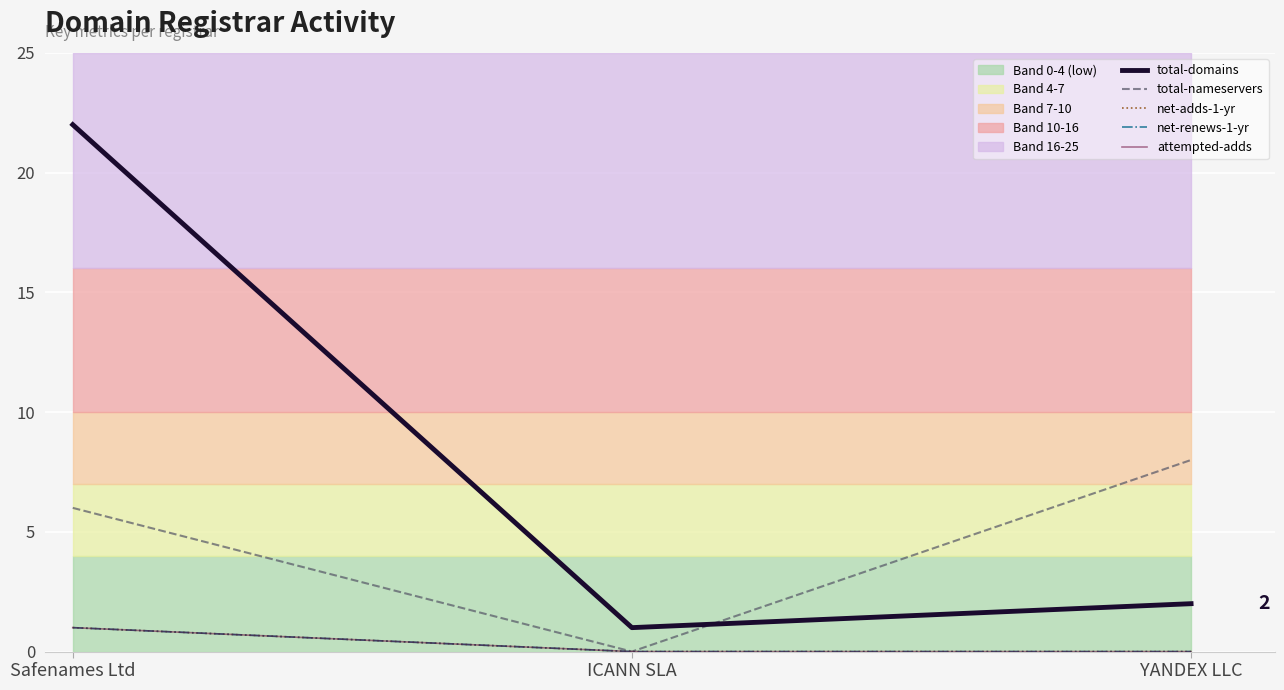

The value of total-domains at ICANN SLA is 0. True or false?

False